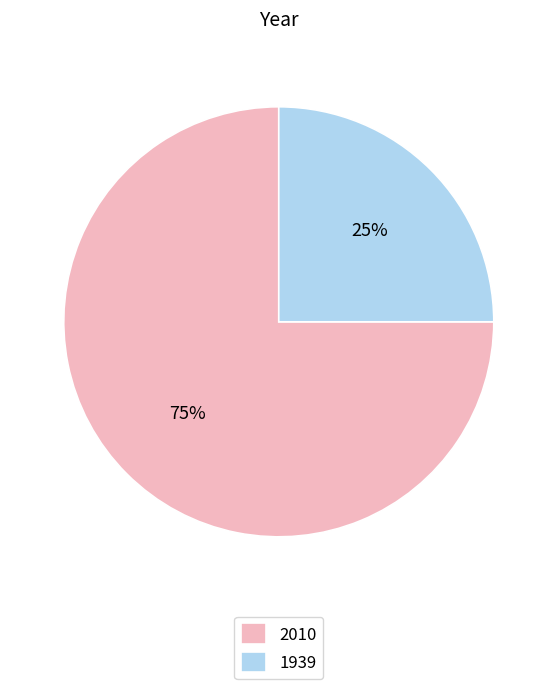

Is there a majority slice in this chart?

Yes